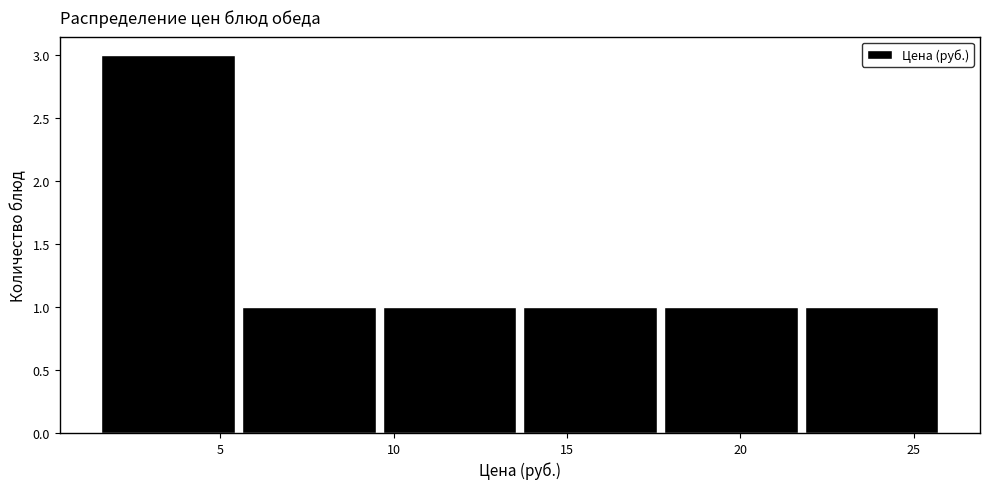

Over which range of the x-axis is the bar tallest?

1.5 to 5.5